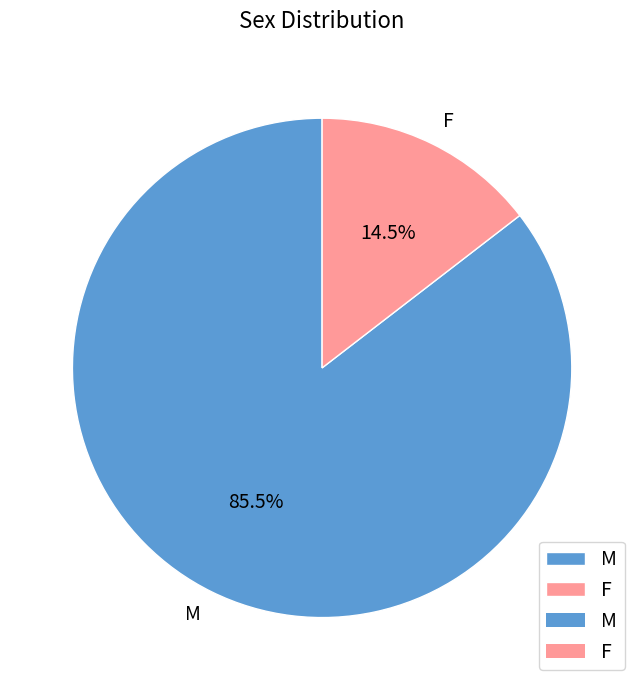

To the nearest percent, what is the difference between the largest and smallest slice percentages?

71%